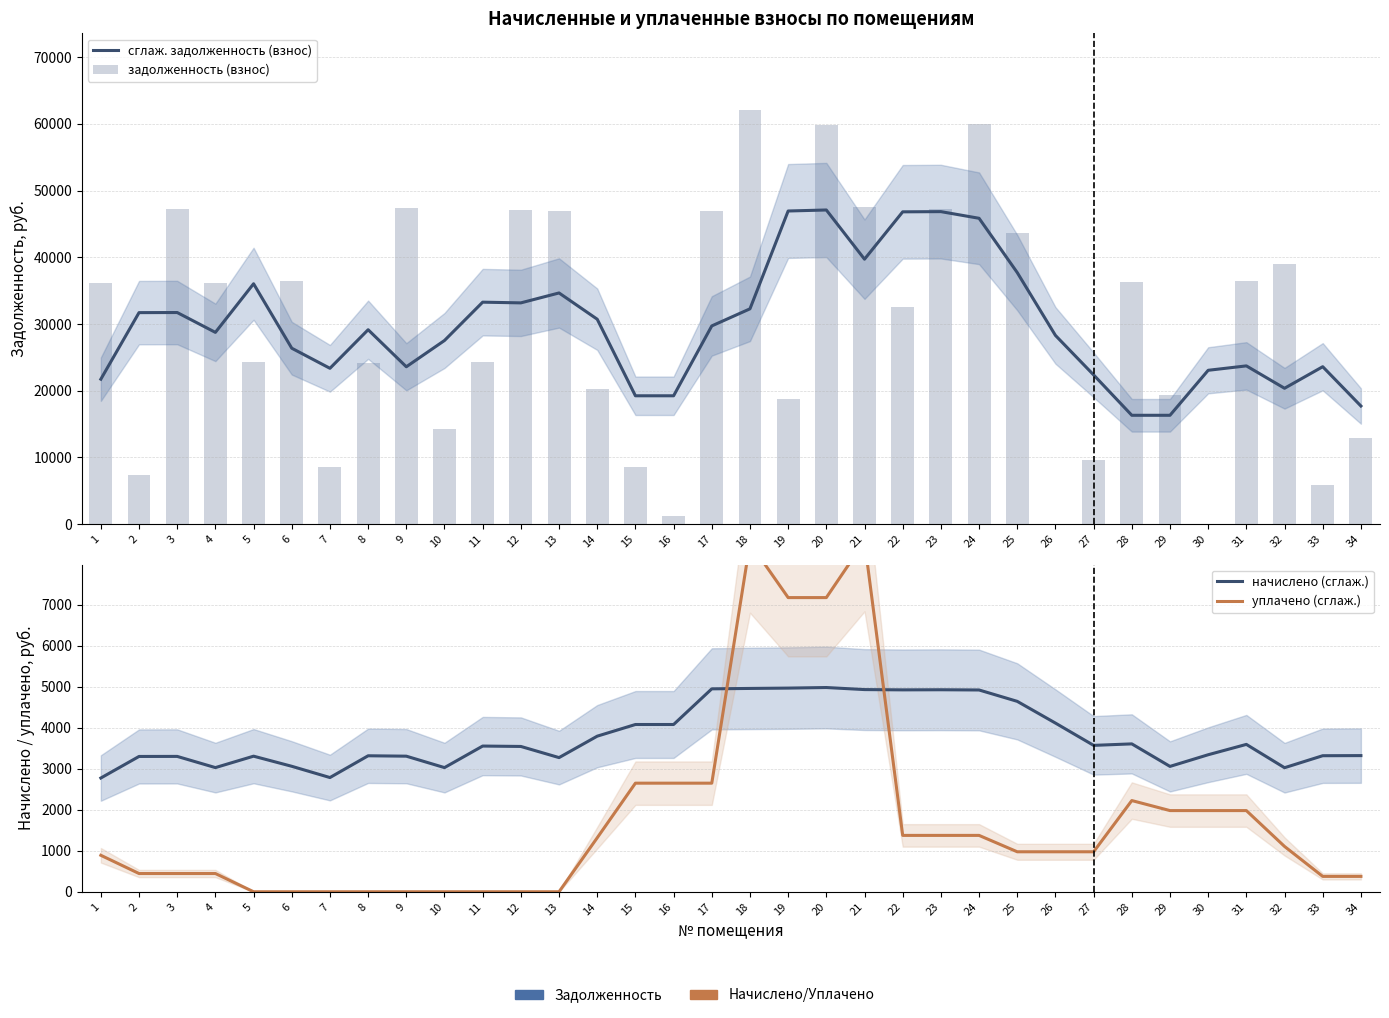

At 20, list the series in order from smallest to largest.

начислено (сглаж.), уплачено (сглаж.), сглаж. задолженность (взнос), задолженность (взнос)